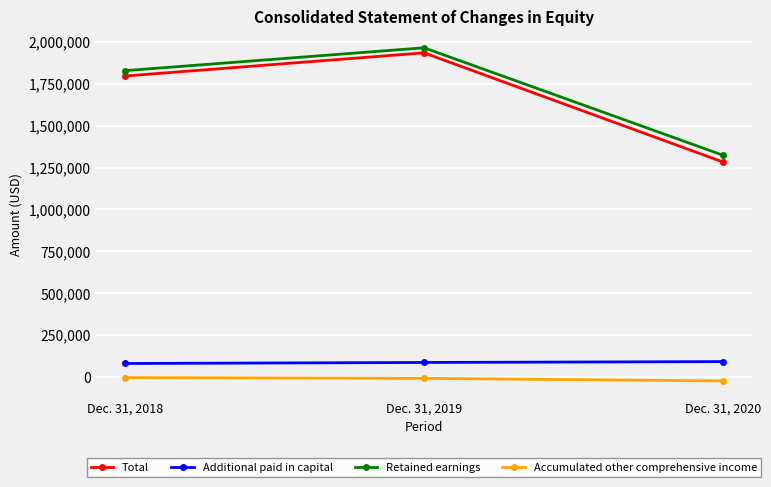

What is the sum of all Retained earnings values?

5117816